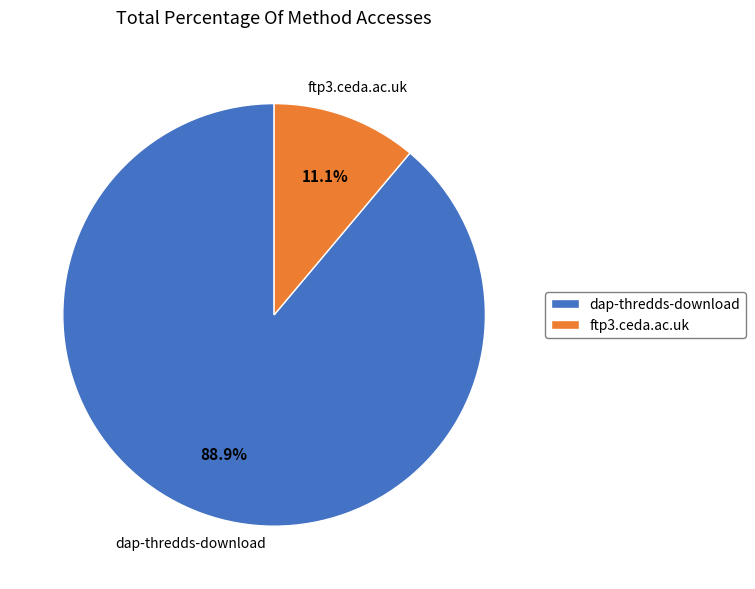

Which category has the biggest portion of the pie?

dap-thredds-download